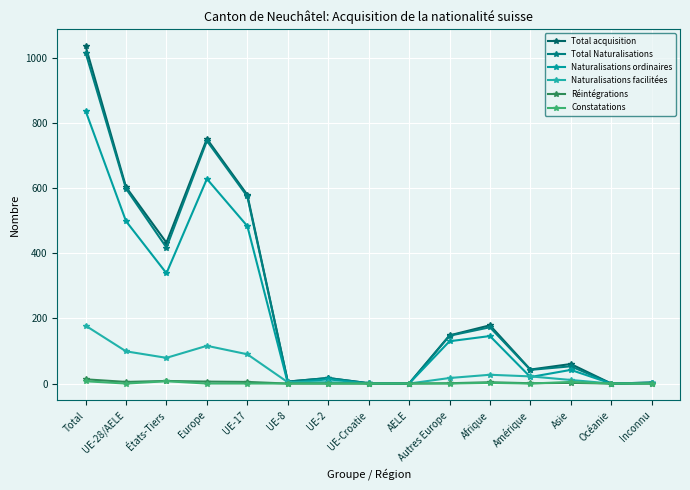

How many lines are shown in the chart?

6